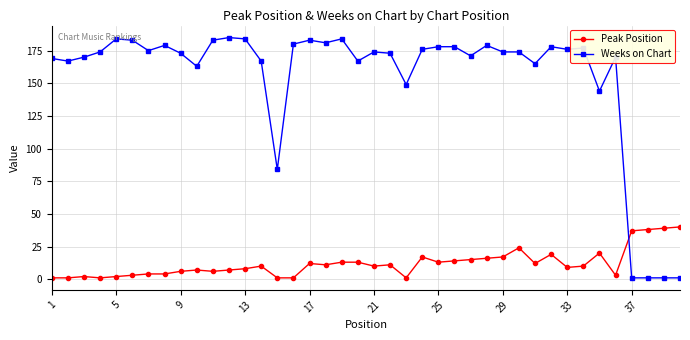

Reading left to right, what are all the values shown in this chart?

Peak Position: 1	1	2	1	2	3	4	4	6	7	6	7	8	10	1	1	12	11	13	13	10	11	1	17	13	14	15	16	17	24	12	19	9	10	20	3	37	38	39	40
Weeks on Chart: 169	167	170	174	184	183	175	179	173	163	183	185	184	167	84	180	183	181	184	167	174	173	149	176	178	178	171	179	174	174	165	178	176	177	144	170	1	1	1	1